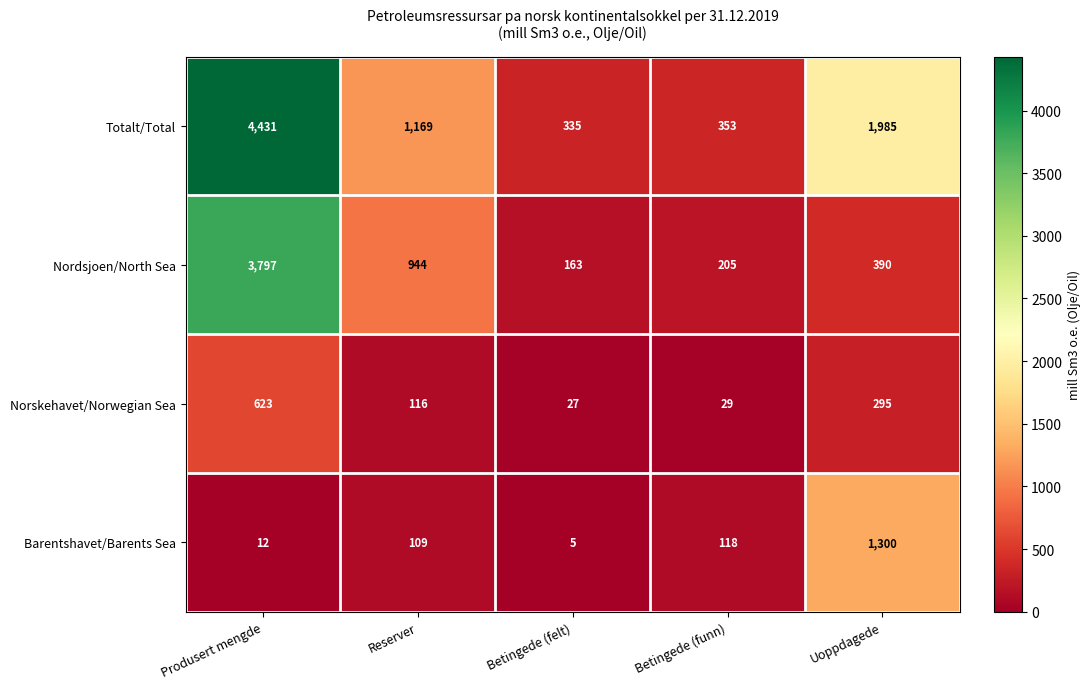

What is the average value of the Barentshavet/Barents Sea series?

309